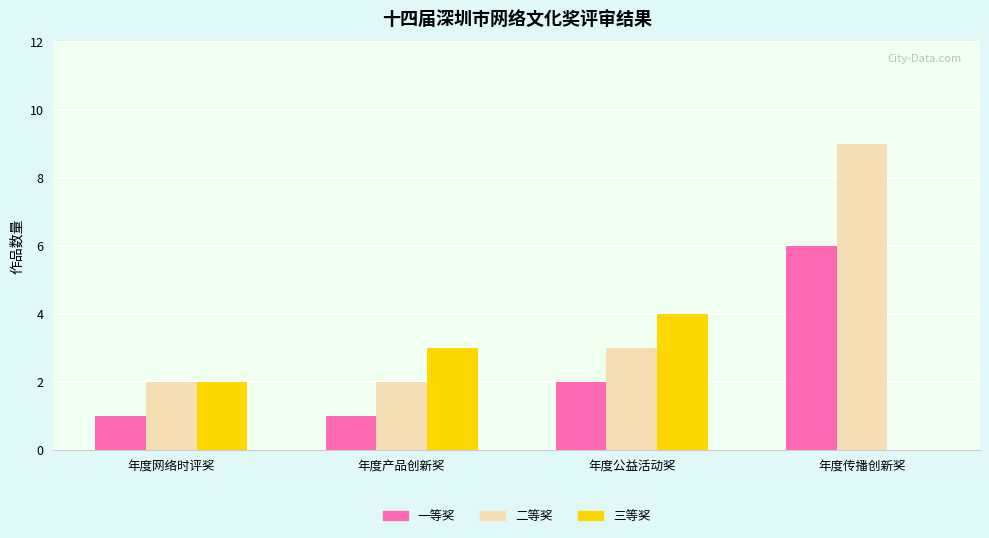

The value of 一等奖 at 年度产品创新奖 is 1. True or false?

True